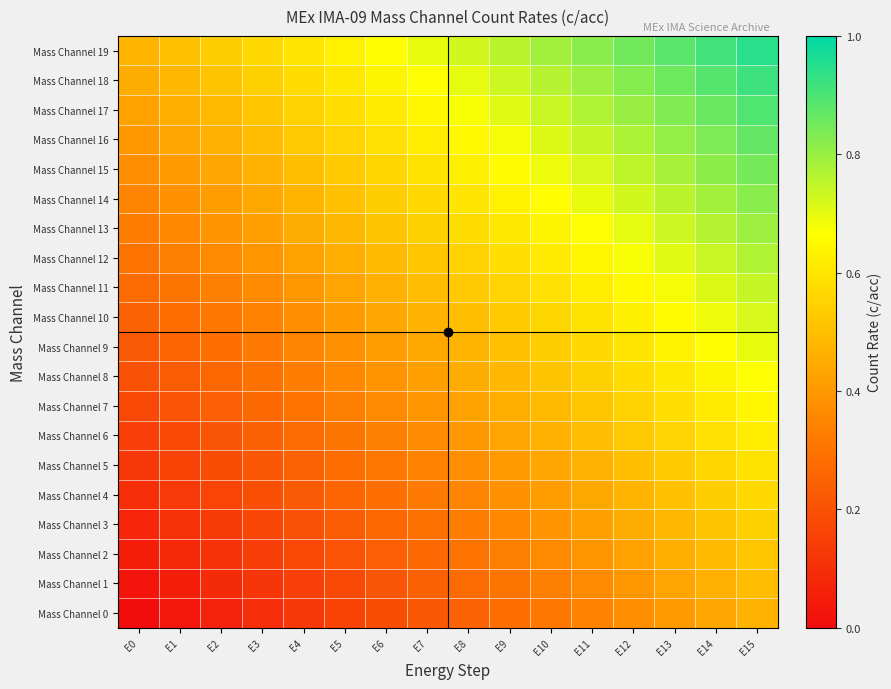

At which category is the sum across all series the highest?

E15